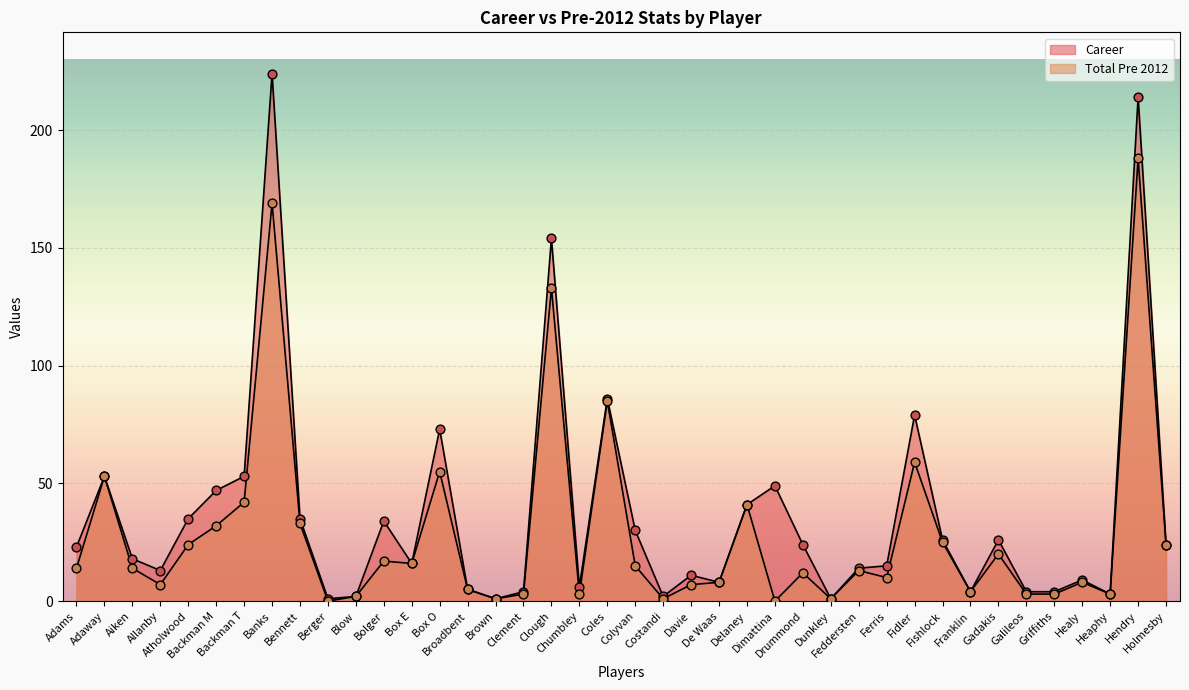

Is the value of Career at Healy greater than the value of Total Pre 2012 at Colyvan?

No